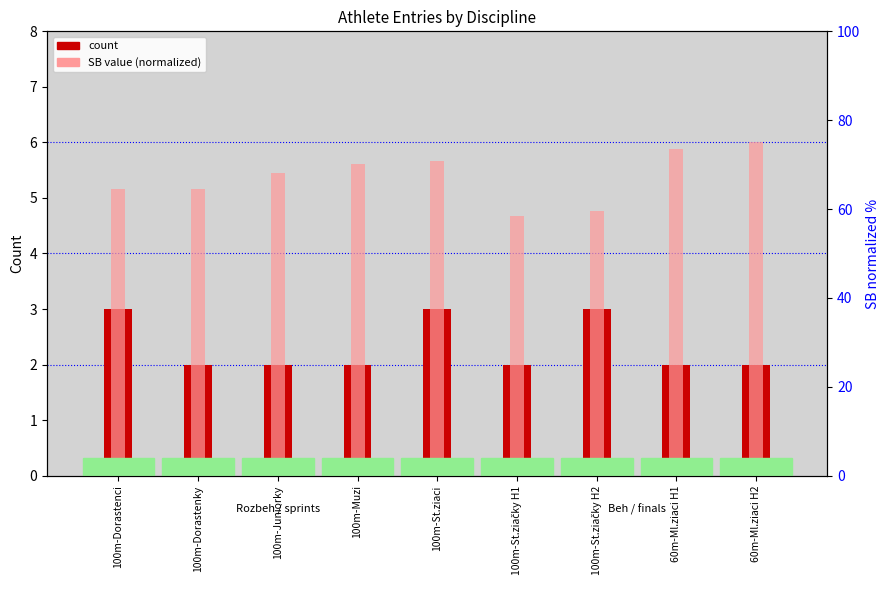

List the series in order of their peak value, highest first.

SB value (normalized), count